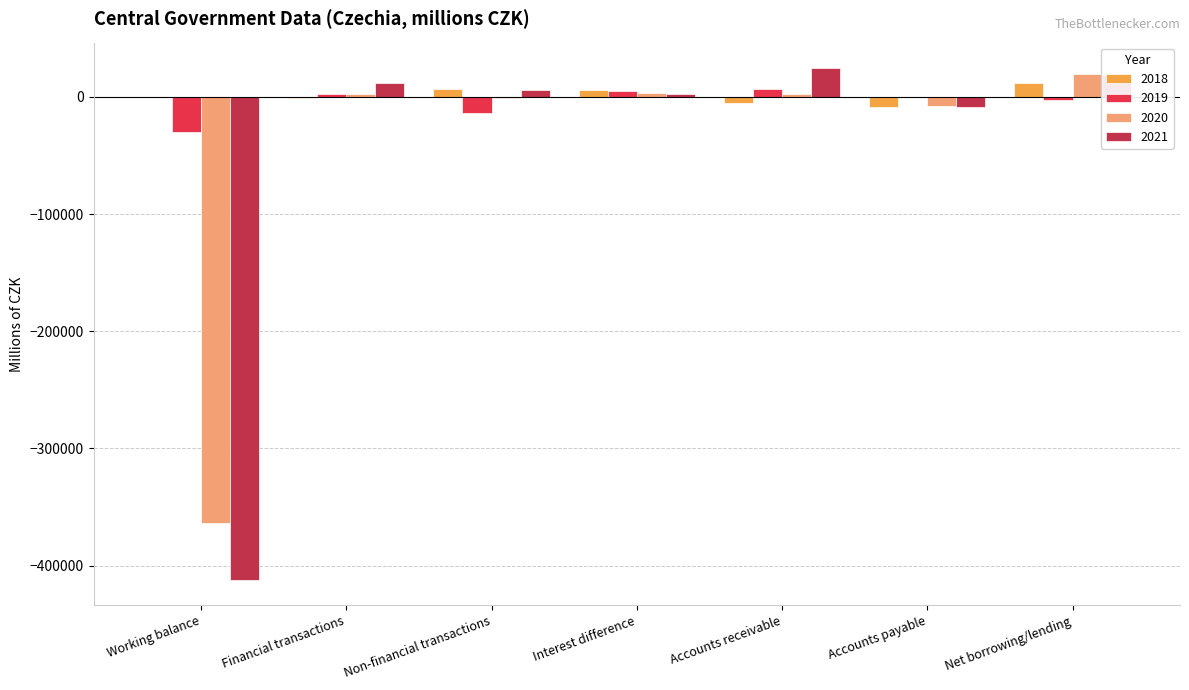

Does the chart contain stacked bars?

No